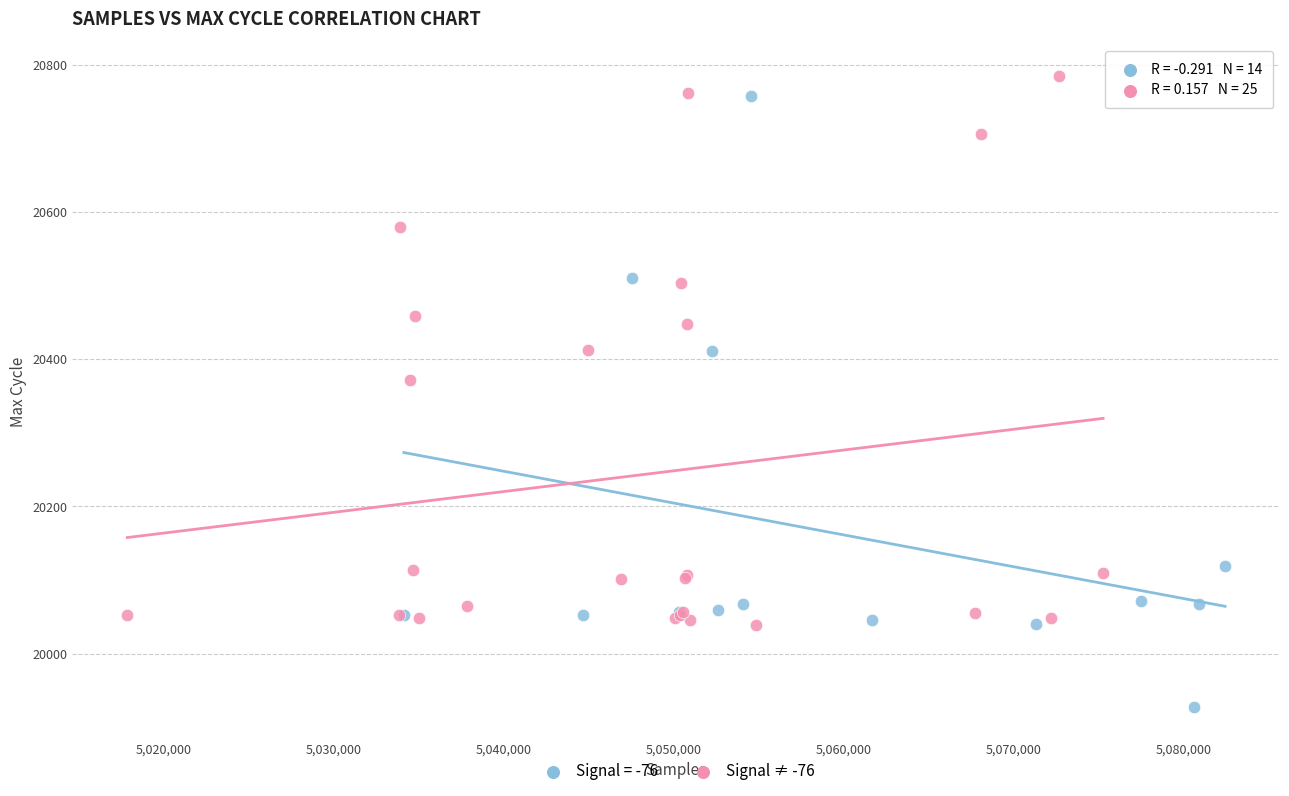

Which series has the widest spread of Y values?

Signal = -76